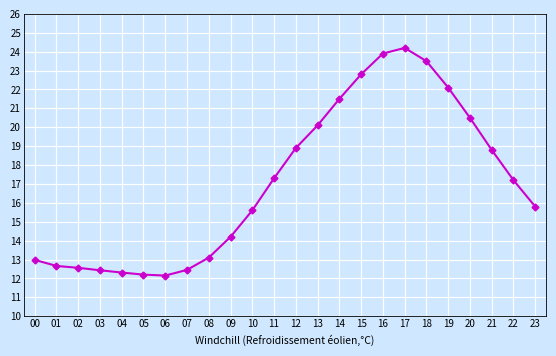

What is the smallest value displayed?

12.2